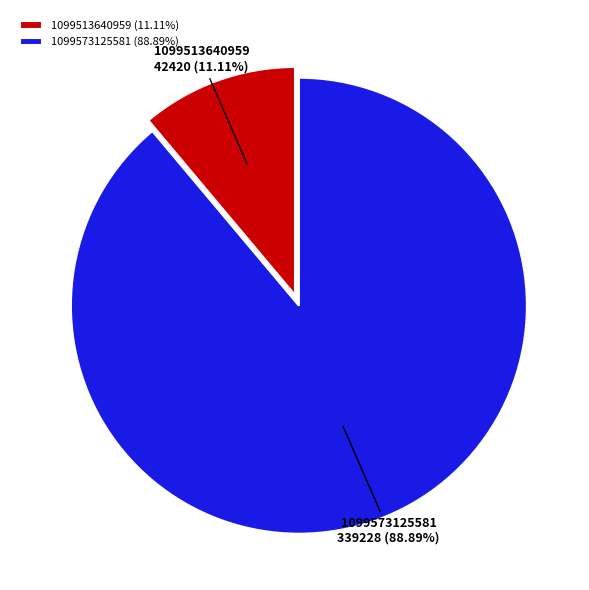

What percentage is NOT represented by 1099573125581?

11.1%